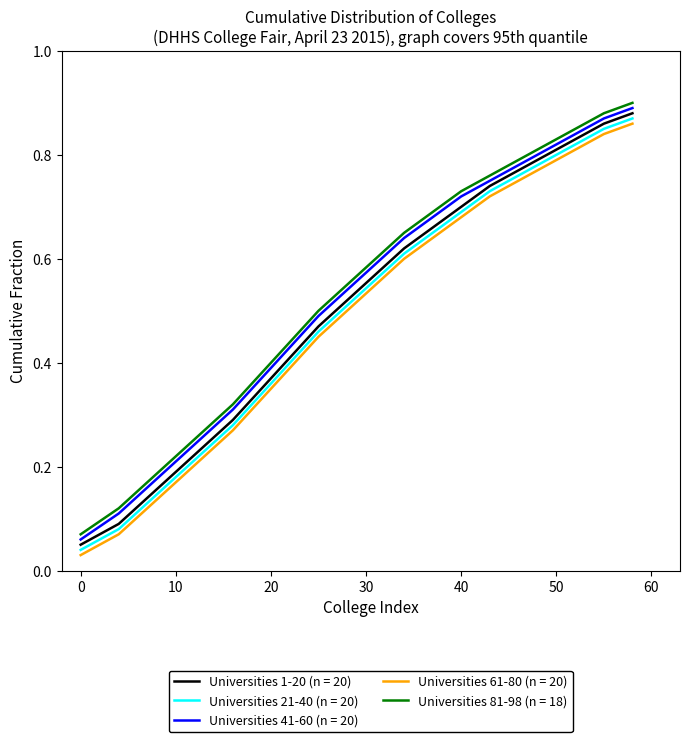

True or false: Universities 61-80 (n = 20) and Universities 81-98 (n = 18) intersect in this chart.

False